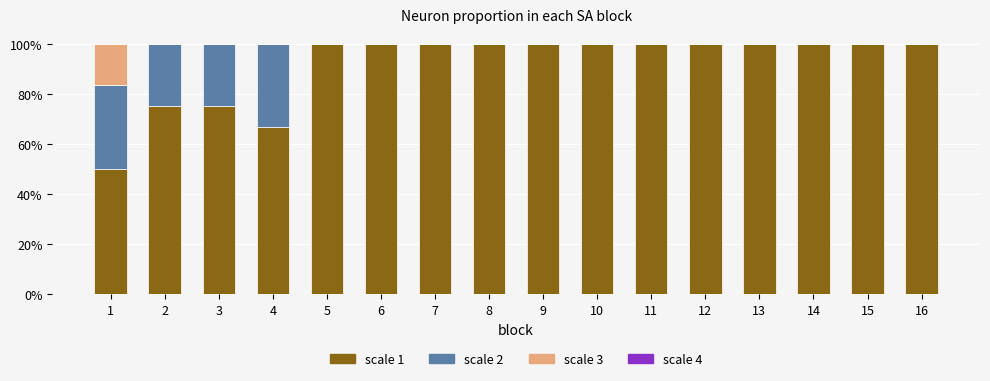

How many distinct data groups are displayed?

3